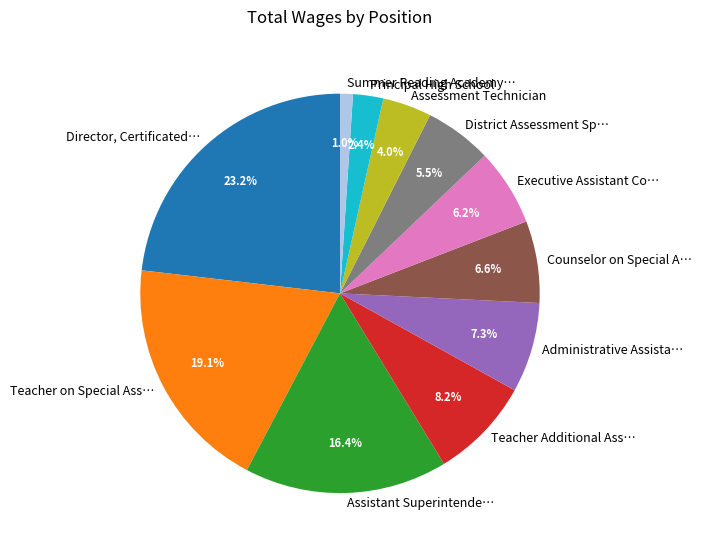

Does any single category account for the majority?

No